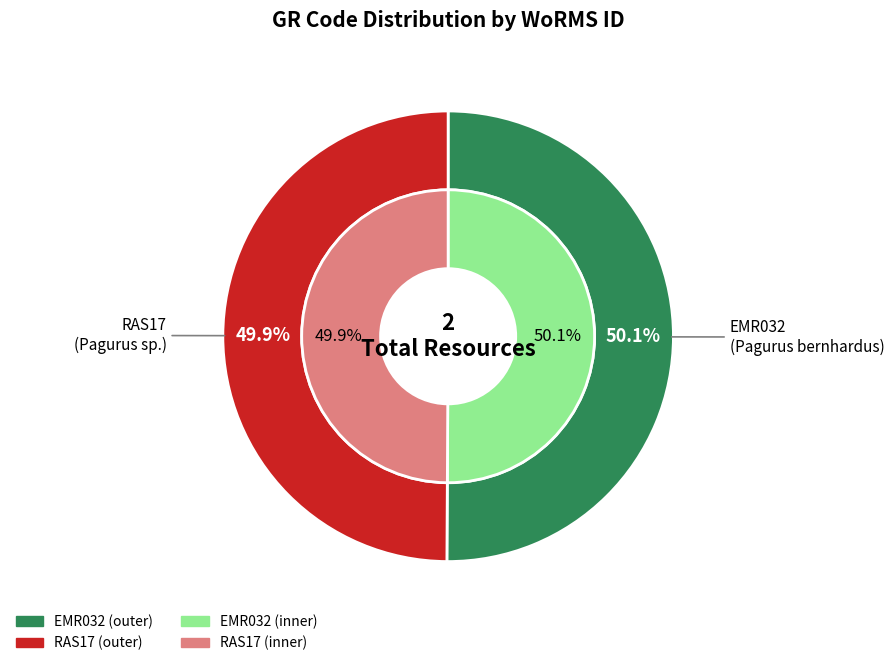

What is the majority slice?

EMR032